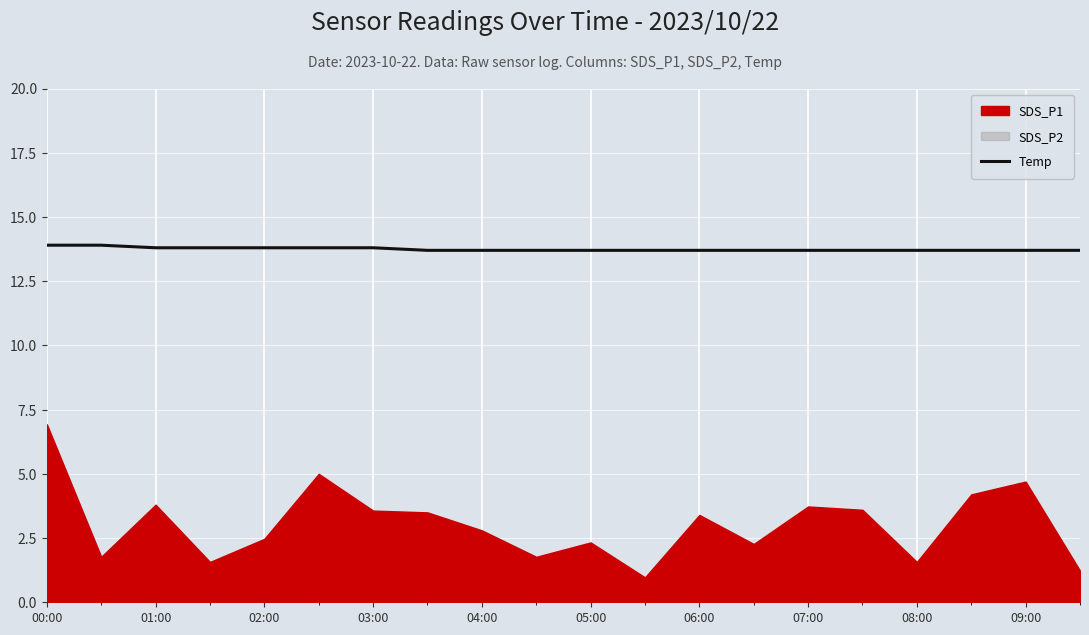

The Temp series shows 3.7 at 03:00. True or false?

False